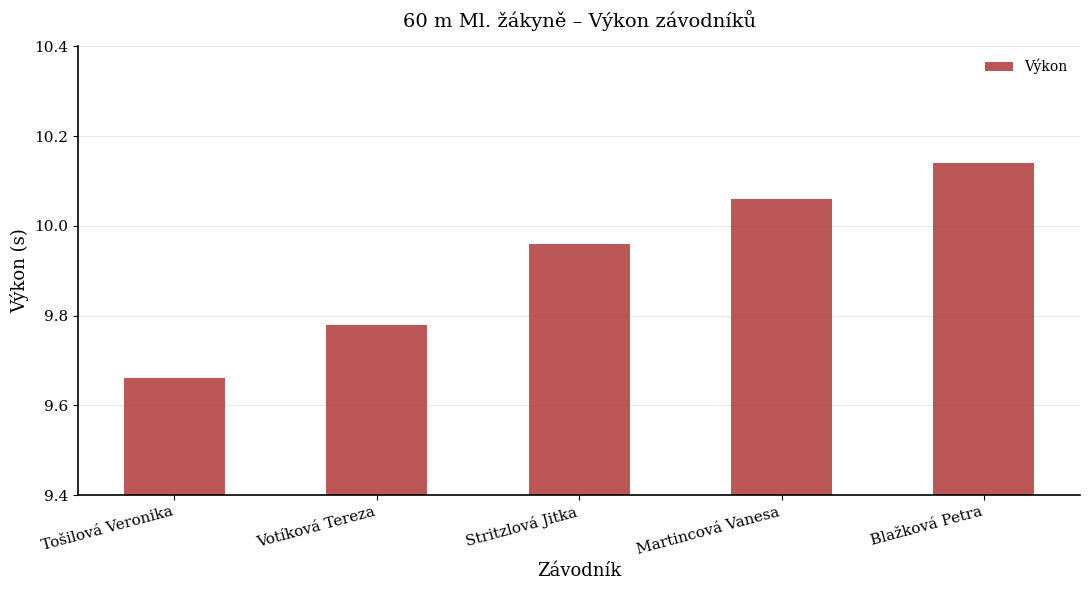

What is the label of the 4th bar from the left?

Martincová Vanesa